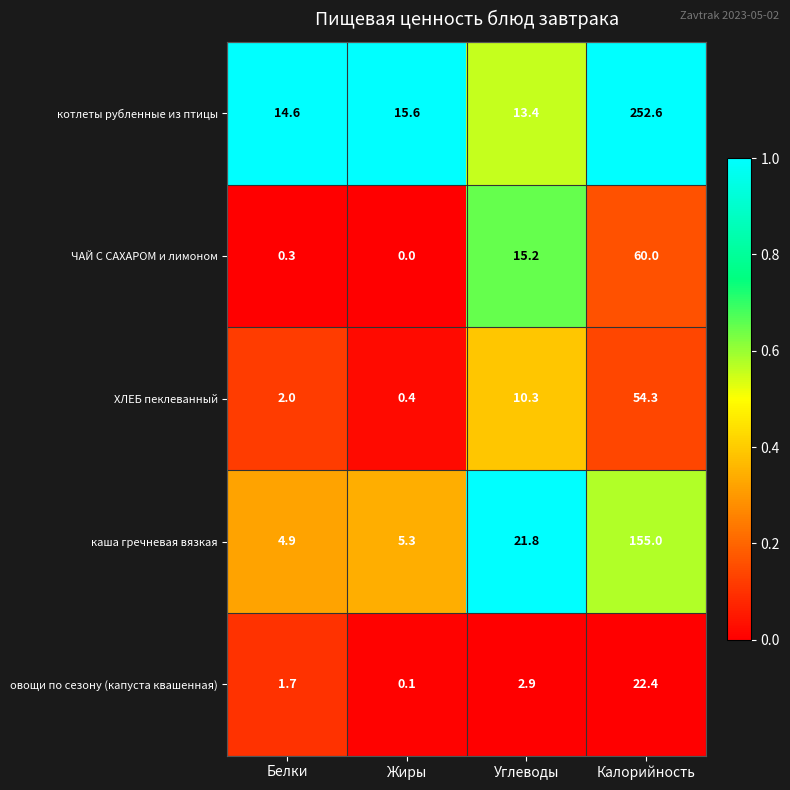

Reading left to right, what are all the values shown in this chart?

котлеты рубленные из птицы: 14.6	15.6	13.4	252.6
ЧАЙ С САХАРОМ и лимоном: 0.3	0.0	15.2	60.0
ХЛЕБ пеклеванный: 2.0	0.4	10.3	54.3
каша гречневая вязкая: 4.9	5.3	21.8	155.0
овощи по сезону (капуста квашенная): 1.7	0.1	2.9	22.4